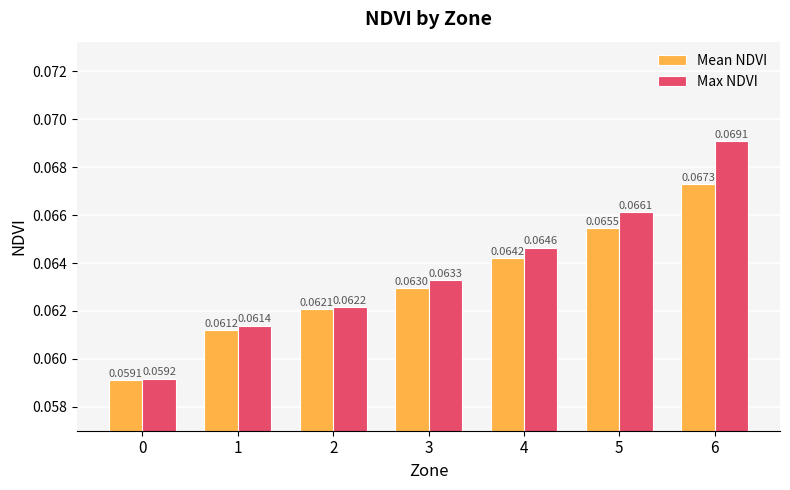

Rank the series at 5 from lowest to highest value.

Mean NDVI, Max NDVI